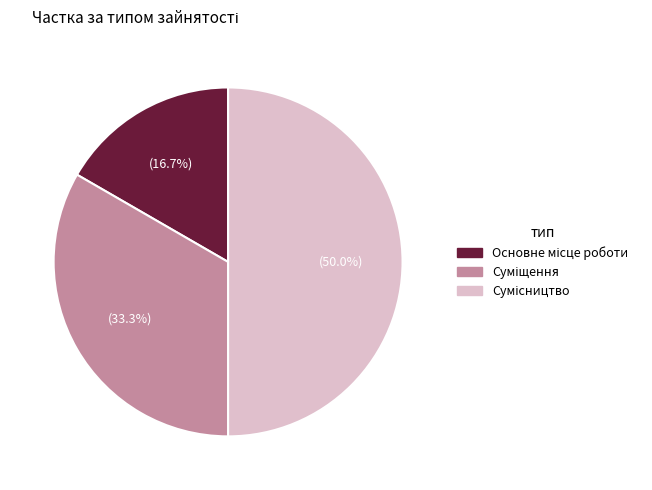

Count the number of slices in the pie.

3